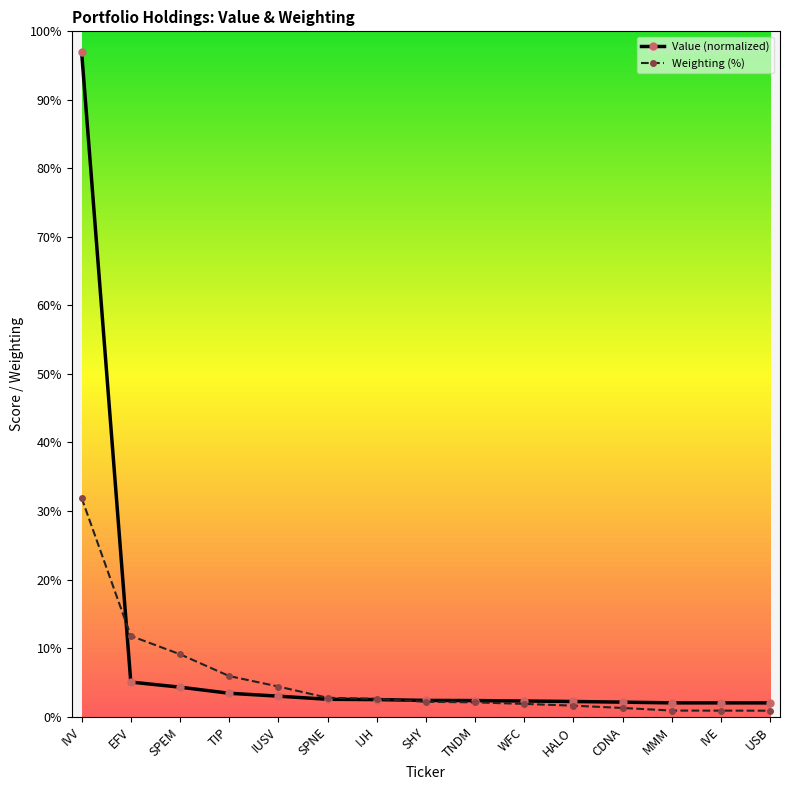

What is the minimum value shown in the chart?

0.9